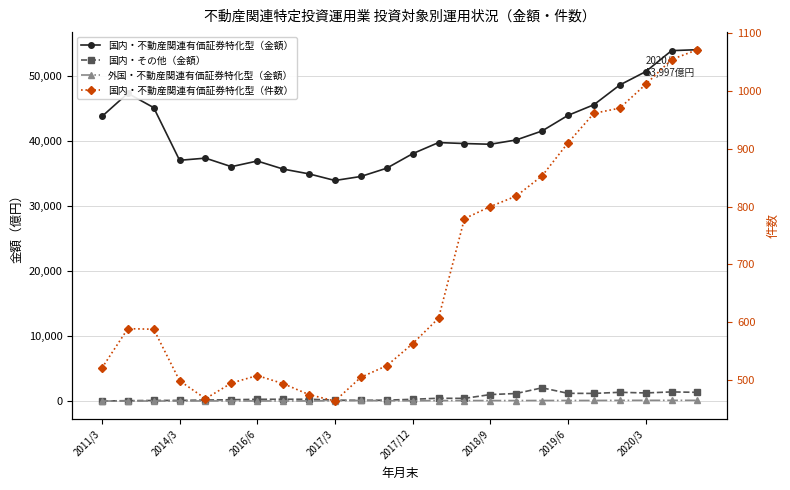

What position from the left is 2017/12?

13